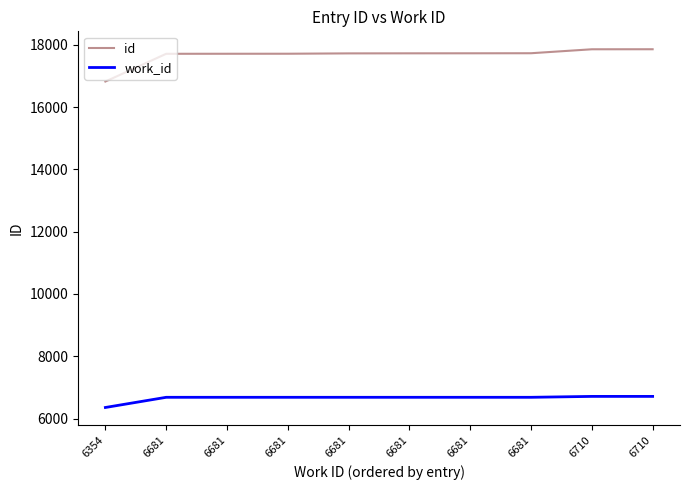

At 6354, list the series in order from smallest to largest.

work_id, id